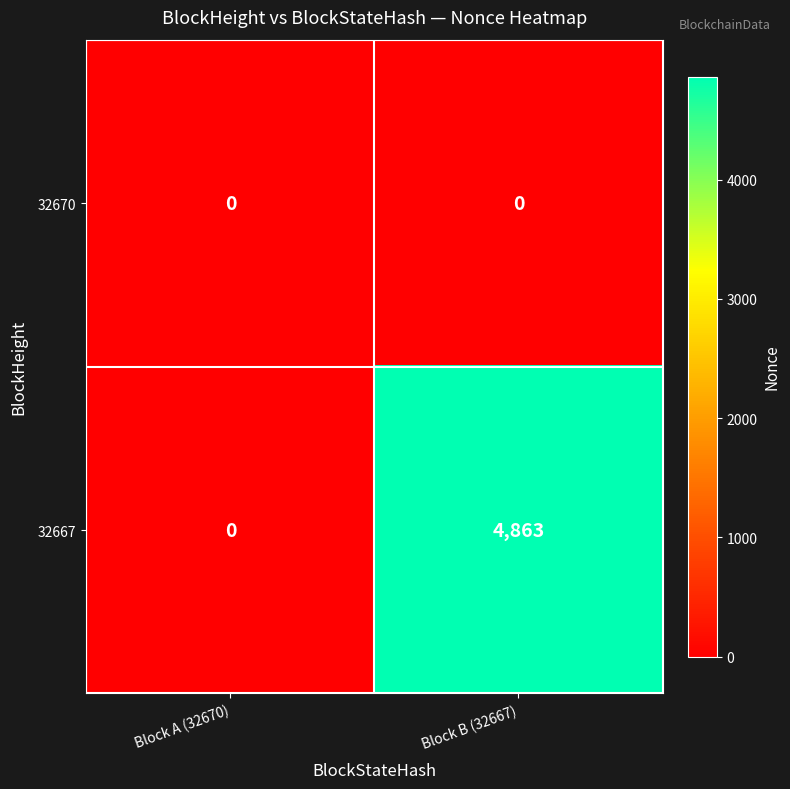

True or false: 32670 has a value of 0 at Block B (32667).

True